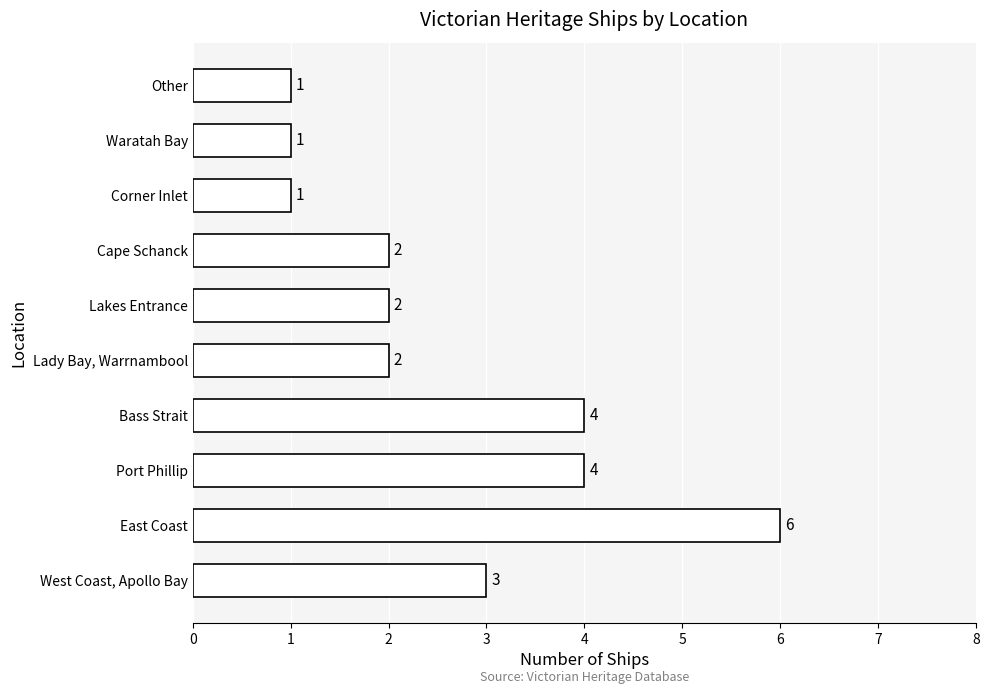

What value does the data have at West Coast, Apollo Bay?

3